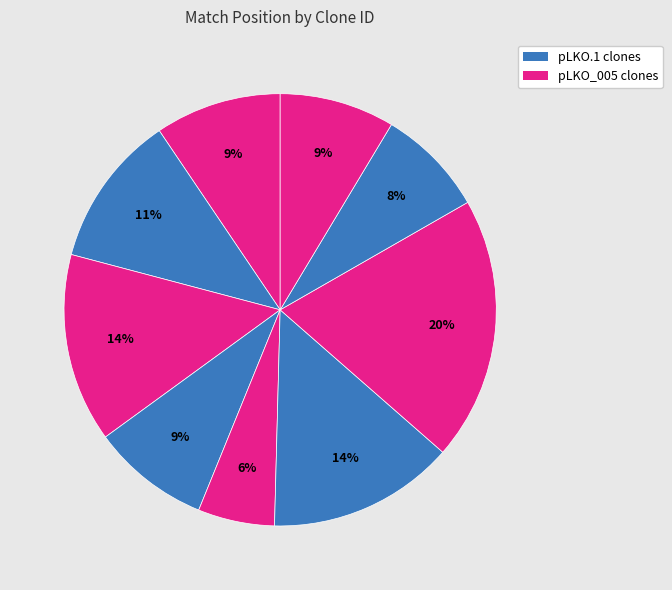

Count the number of slices in the pie.

9